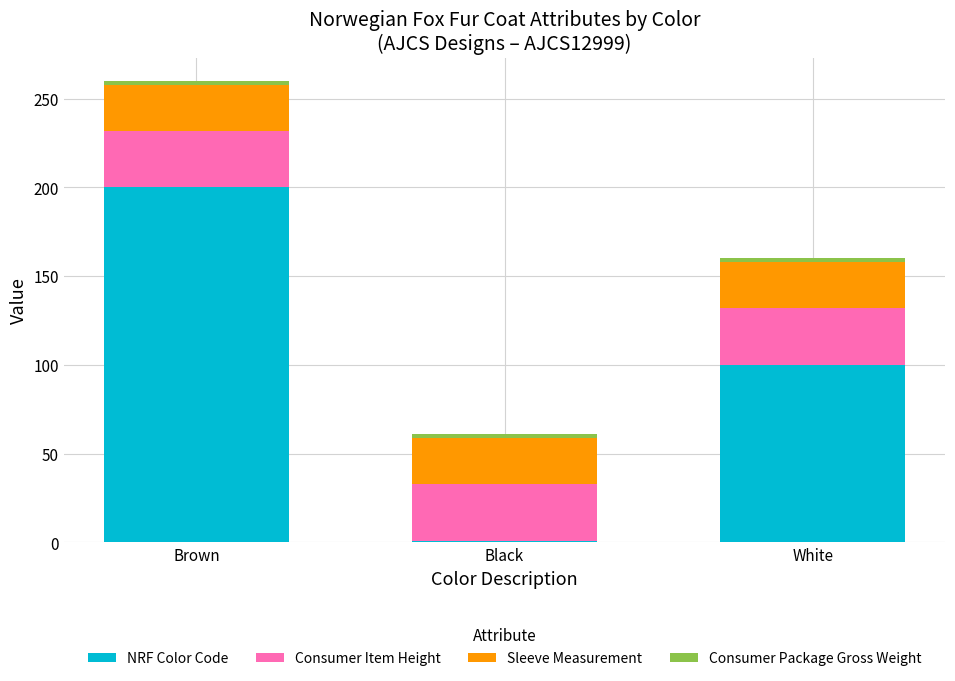

At which label does NRF Color Code reach its minimum?

Black